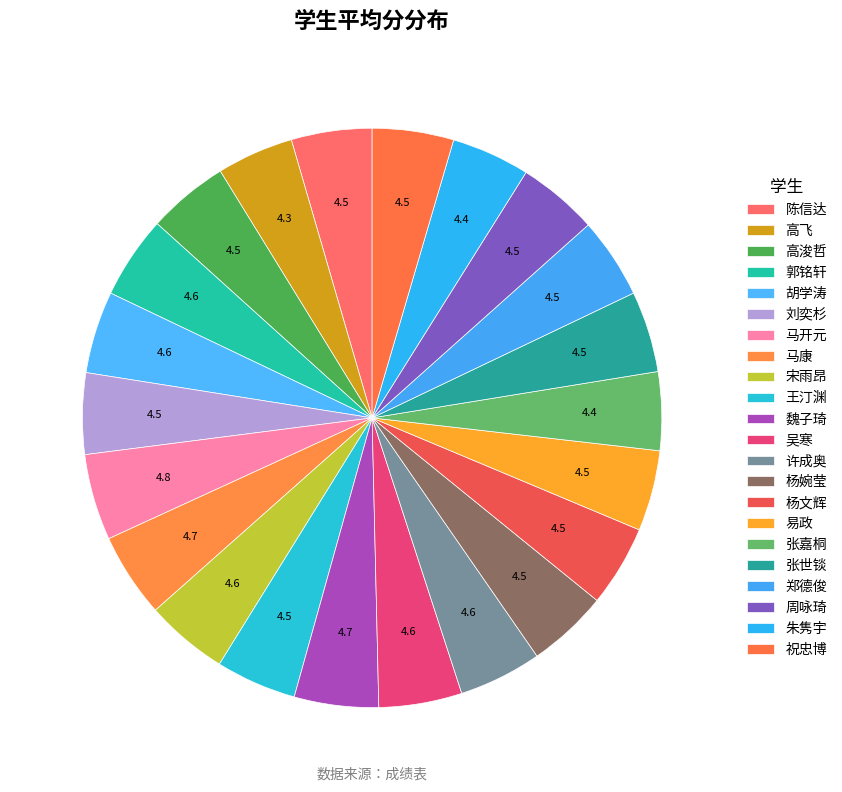

How many slices are in this pie chart?

22